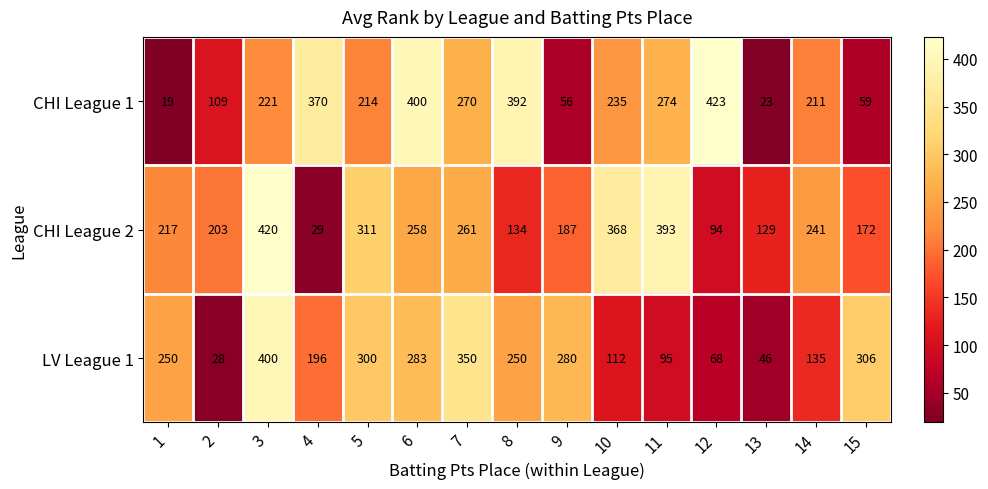

What is the difference between the highest and lowest values at 8?

258